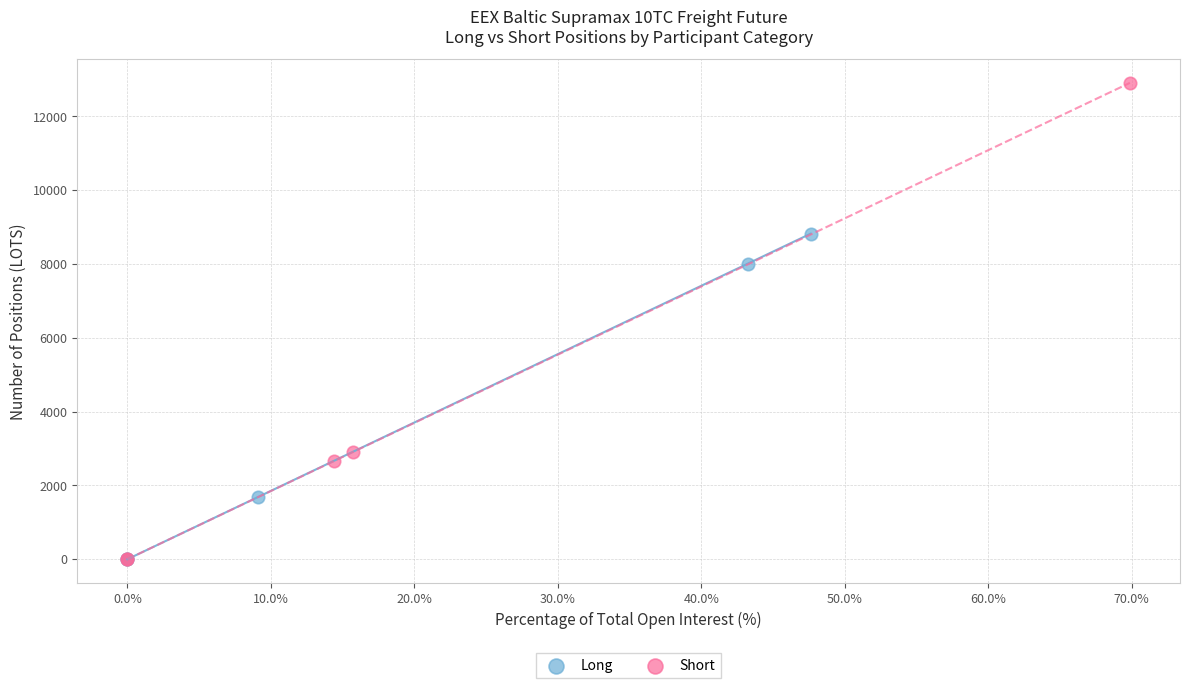

Which series has the widest spread of Y values?

Short